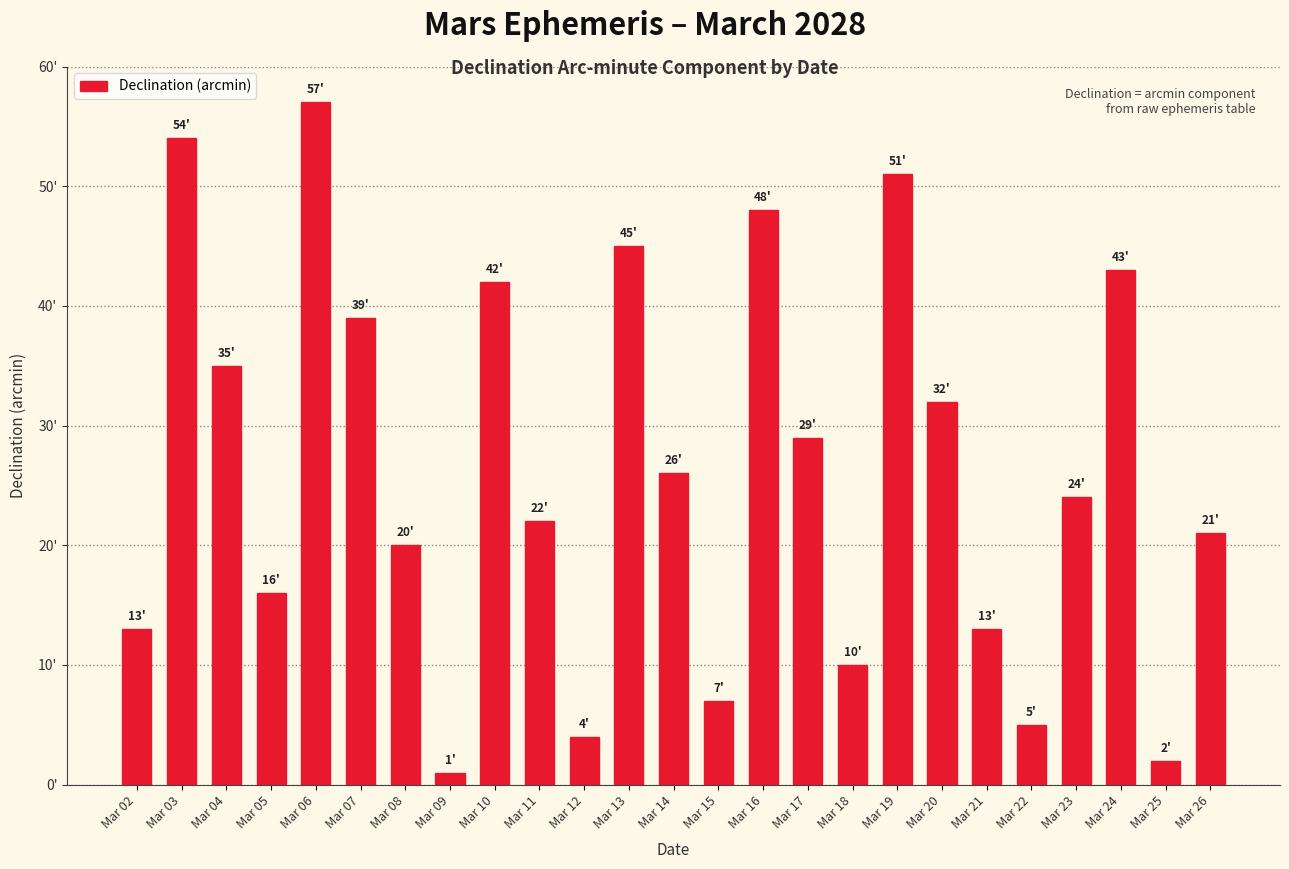

What is the value of the 17th bar from the left?

10